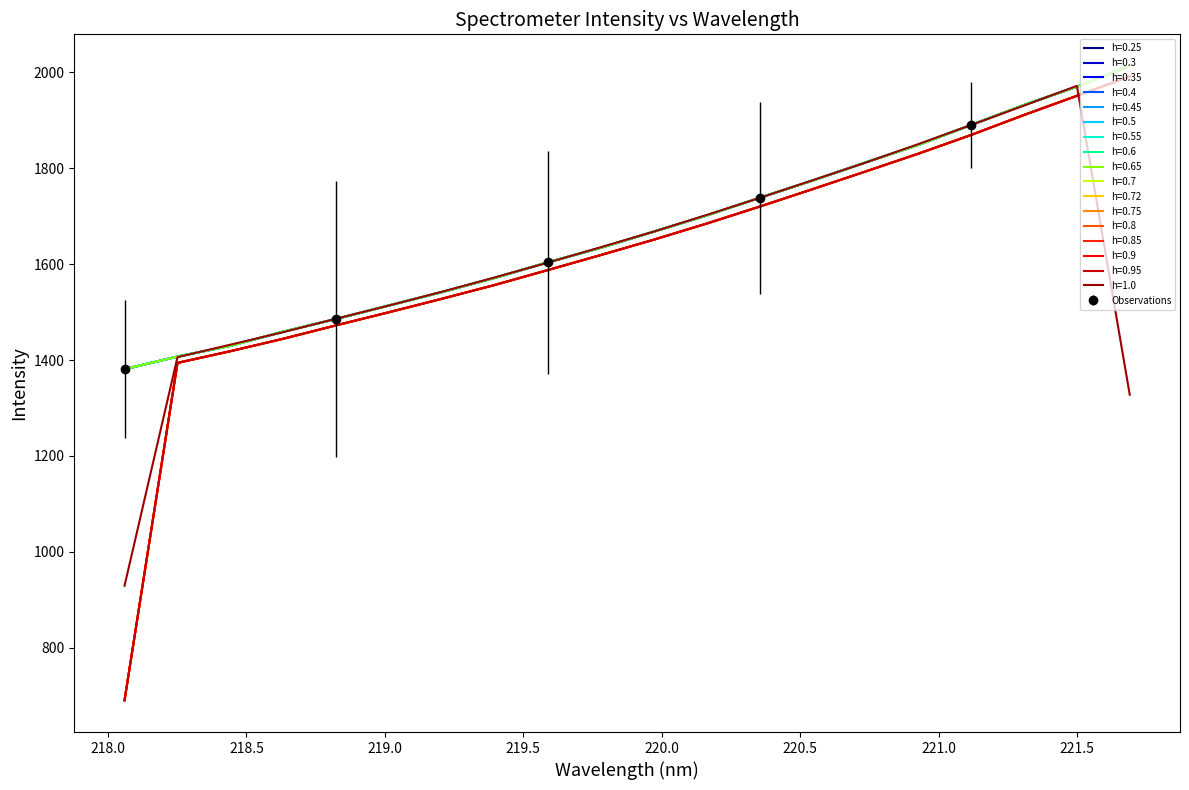

True or false: 218-220nm and 222-224nm cross at least once.

False